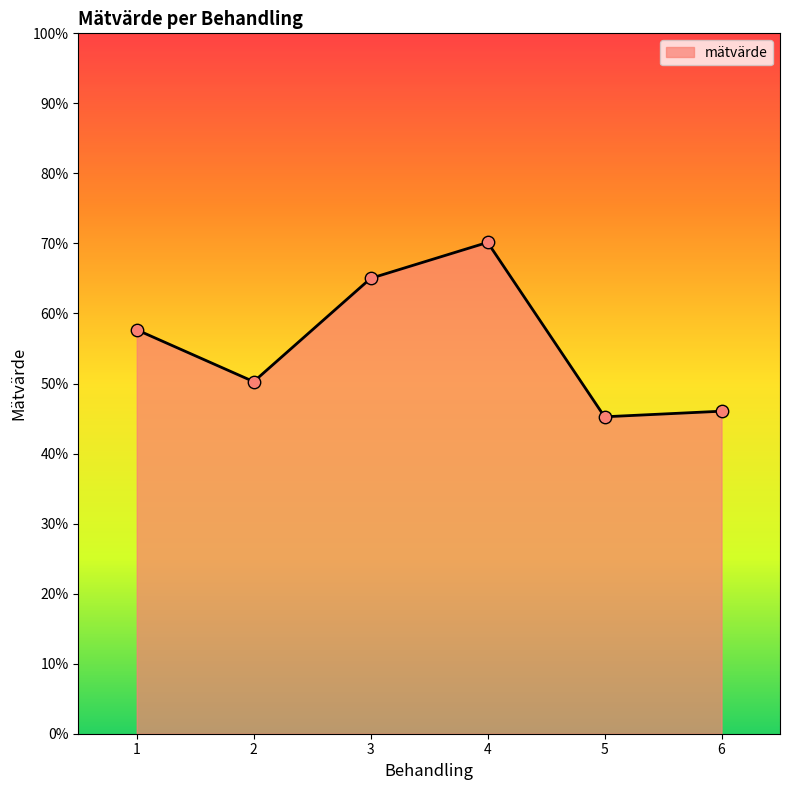

Which has a higher value, 3 or 4?

4